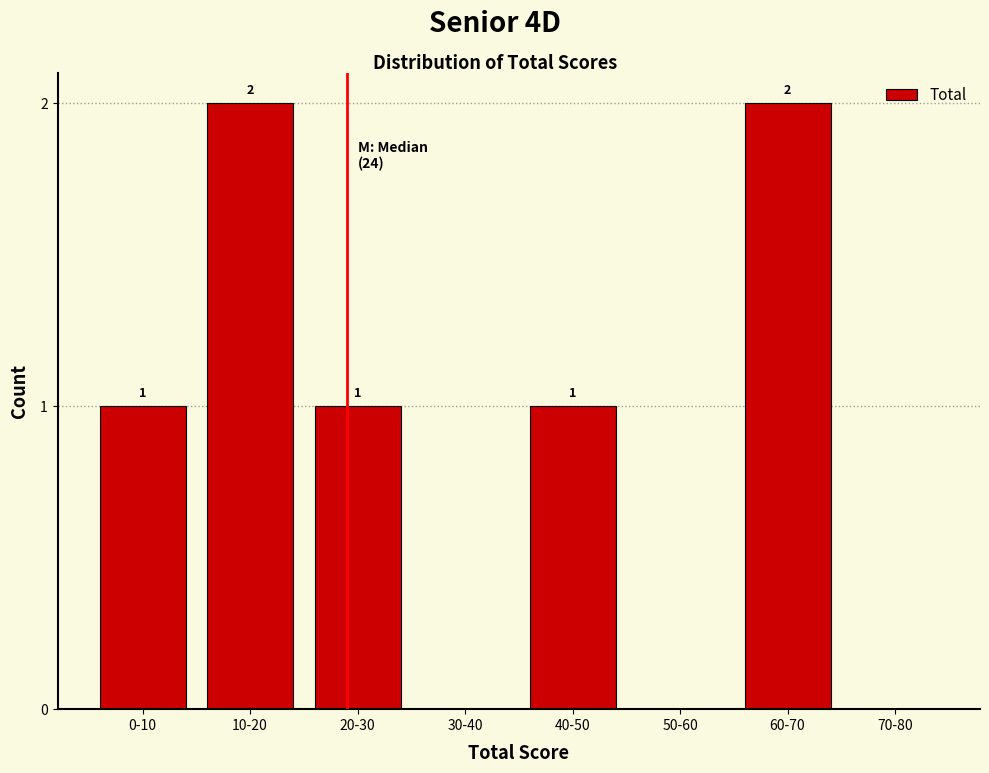

Reading right to left, list all the values displayed in this chart.

70-80=0	60-70=2	50-60=0	40-50=1	30-40=0	20-30=1	10-20=2	0-10=1